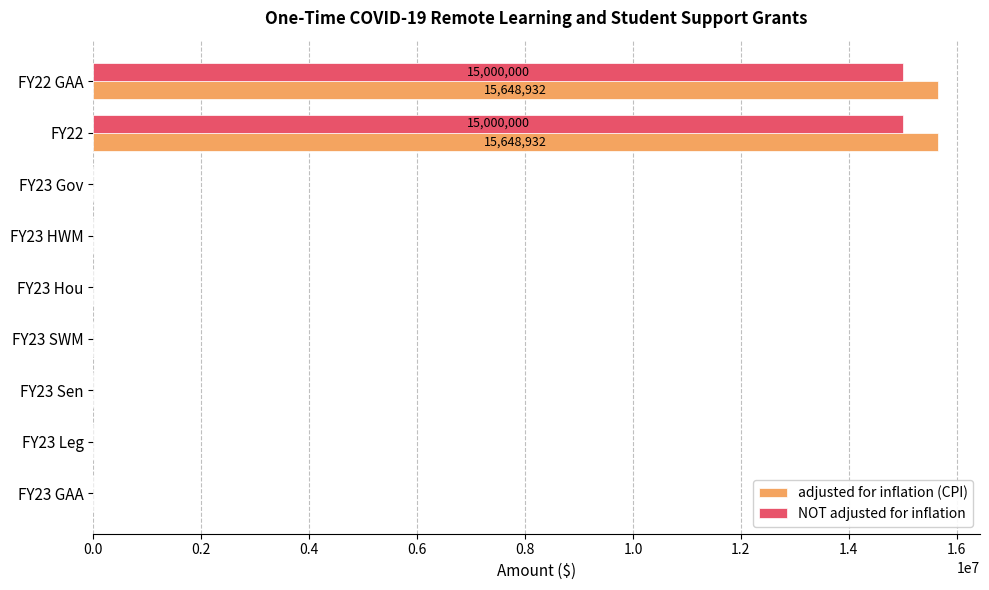

Which series has the largest total across all categories?

adjusted for inflation (CPI)